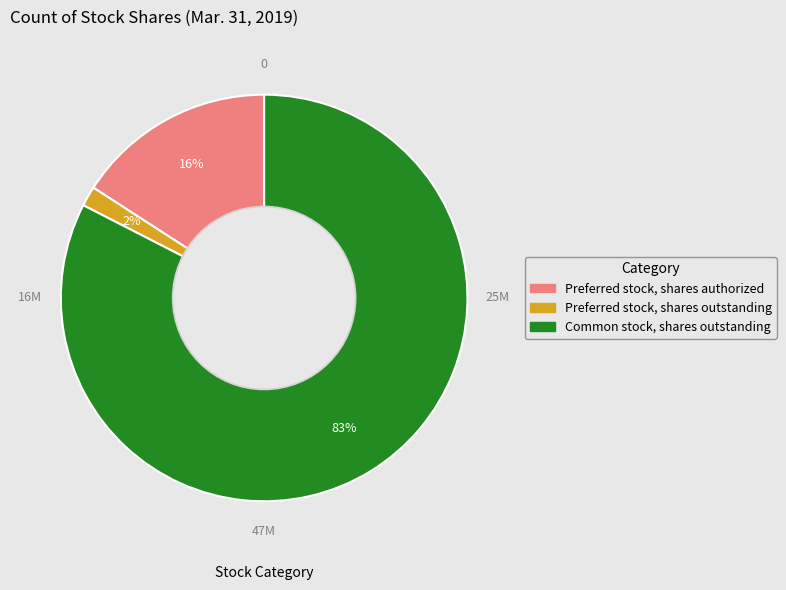

Is the sum of Preferred stock, shares outstanding and Preferred stock, shares authorized greater than half?

No